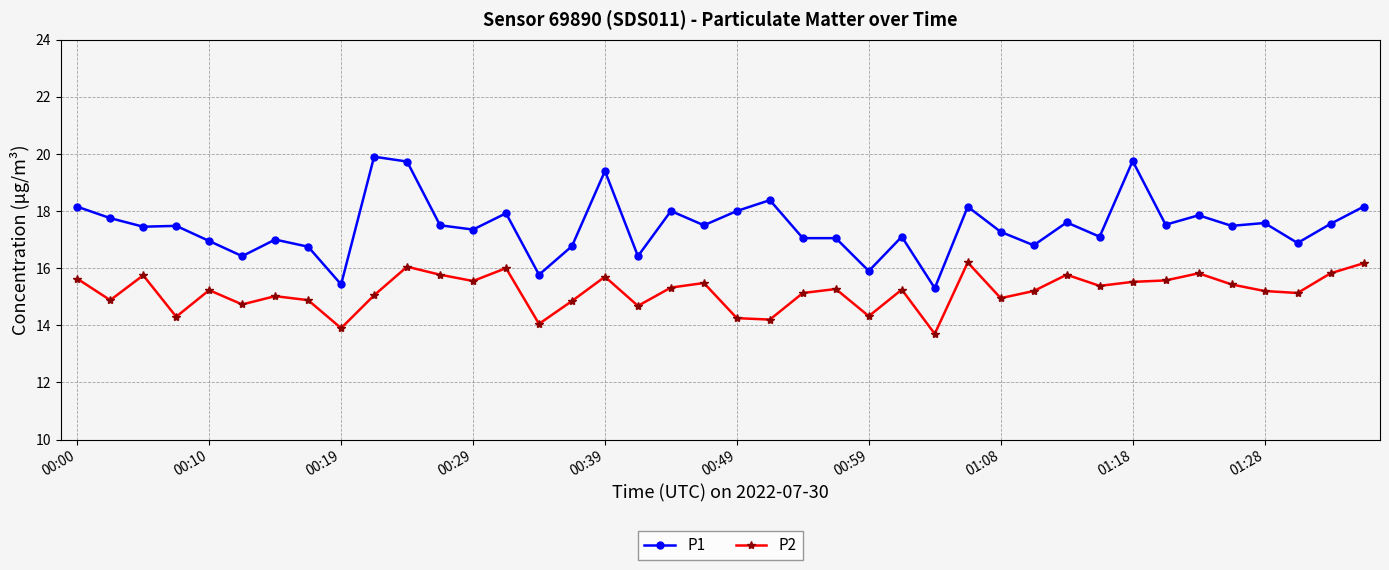

What is the greatest value displayed?

19.9